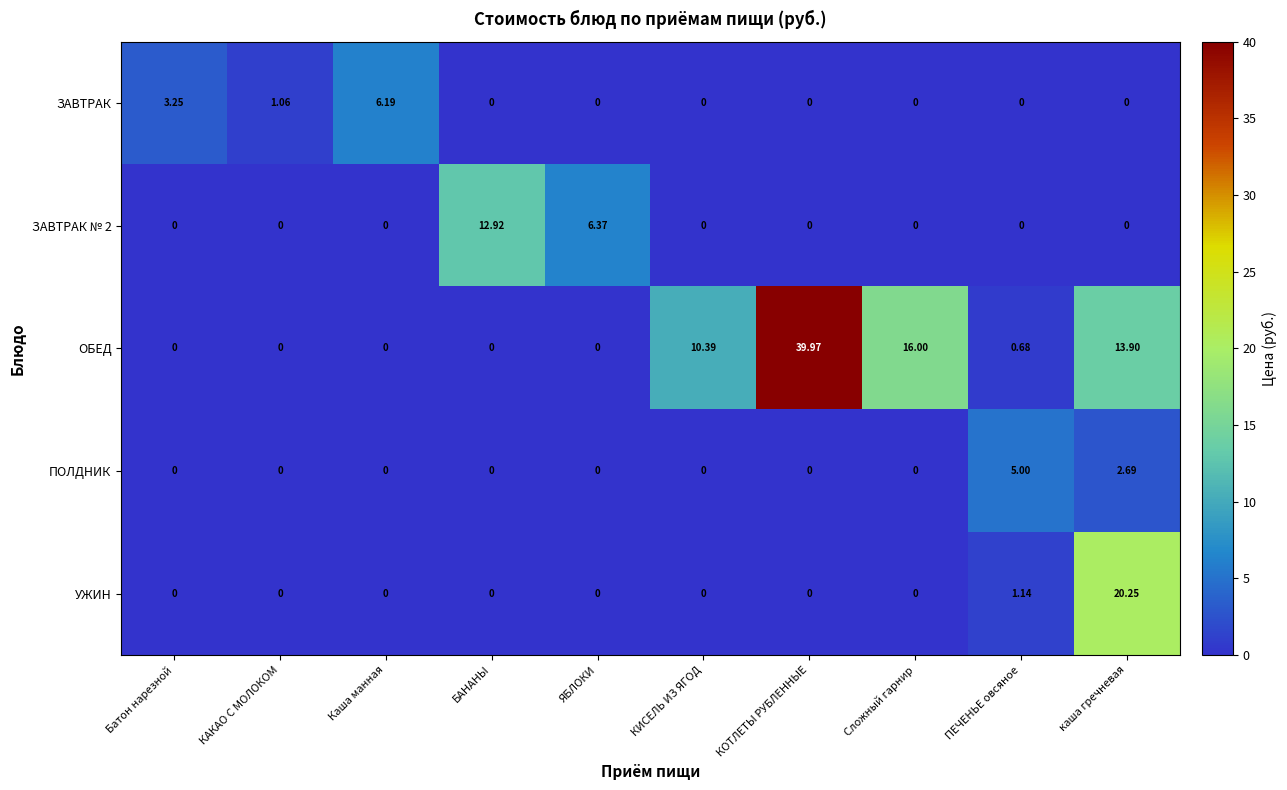

At which category is the sum across all series the highest?

КОТЛЕТЫ РУБЛЕННЫЕ